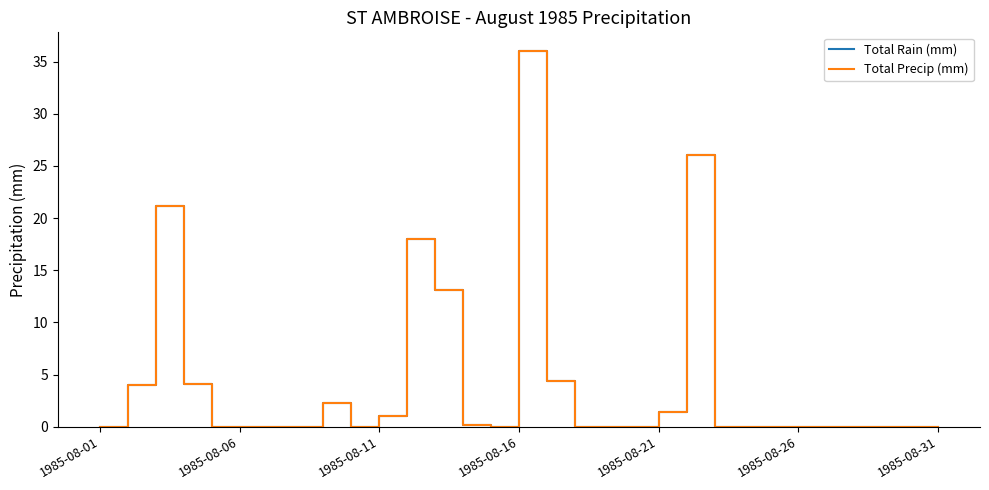

Does the chart display data point markers on the line(s)?

No